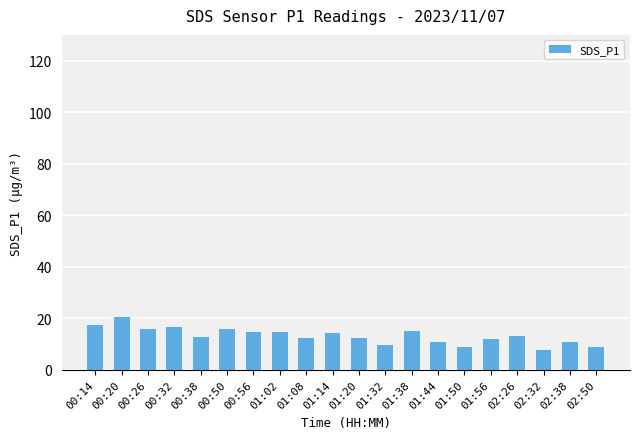

Is it true that the value at 01:20 is 6.6?

False